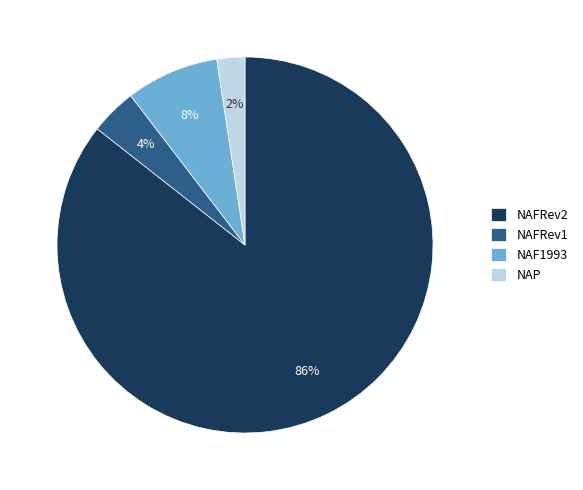

Which has a higher value, NAP or NAFRev2?

NAFRev2